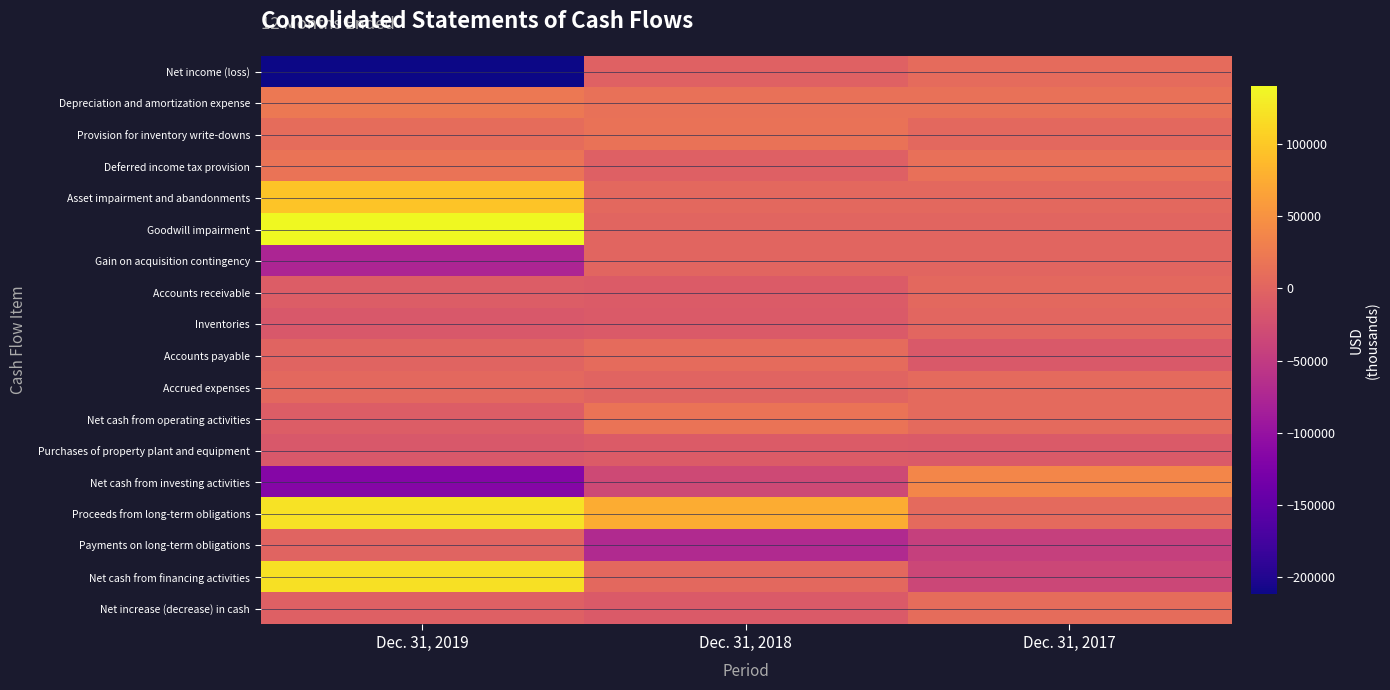

Reading left to right, what are all the values shown in this chart?

Net income (loss): Dec. 31, 2019=-211642	Dec. 31, 2018=-3123	Dec. 31, 2017=6906
Depreciation and amortization expense: Dec. 31, 2019=22675	Dec. 31, 2018=14579	Dec. 31, 2017=14233
Provision for inventory write-downs: Dec. 31, 2019=8493	Dec. 31, 2018=15122	Dec. 31, 2017=5066
Deferred income tax provision: Dec. 31, 2019=17066	Dec. 31, 2018=-4692	Dec. 31, 2017=13573
Asset impairment and abandonments: Dec. 31, 2019=97341	Dec. 31, 2018=5070	Dec. 31, 2017=4034
Goodwill impairment: Dec. 31, 2019=140003	Dec. 31, 2018=0	Dec. 31, 2017=0
Gain on acquisition contingency: Dec. 31, 2019=-76033	Dec. 31, 2018=0	Dec. 31, 2017=0
Accounts receivable: Dec. 31, 2019=-9013	Dec. 31, 2018=-10829	Dec. 31, 2017=5116
Inventories: Dec. 31, 2019=-14219	Dec. 31, 2018=-11957	Dec. 31, 2017=1610
Accounts payable: Dec. 31, 2019=-974	Dec. 31, 2018=8035	Dec. 31, 2017=-12936
Accrued expenses: Dec. 31, 2019=4489	Dec. 31, 2018=-827	Dec. 31, 2017=5667
Net cash from operating activities: Dec. 31, 2019=-9456	Dec. 31, 2018=17252	Dec. 31, 2017=5788
Purchases of property plant and equipment: Dec. 31, 2019=-14426	Dec. 31, 2018=-11042	Dec. 31, 2017=-12301
Net cash from investing activities: Dec. 31, 2019=-116125	Dec. 31, 2018=-32737	Dec. 31, 2017=38251
Proceeds from long-term obligations: Dec. 31, 2019=121500	Dec. 31, 2018=74425	Dec. 31, 2017=6000
Payments on long-term obligations: Dec. 31, 2019=-500	Dec. 31, 2018=-71171	Dec. 31, 2017=-43000
Net cash from financing activities: Dec. 31, 2019=120296	Dec. 31, 2018=4093	Dec. 31, 2017=-35731
Net increase (decrease) in cash: Dec. 31, 2019=-5341	Dec. 31, 2018=-11432	Dec. 31, 2017=8532